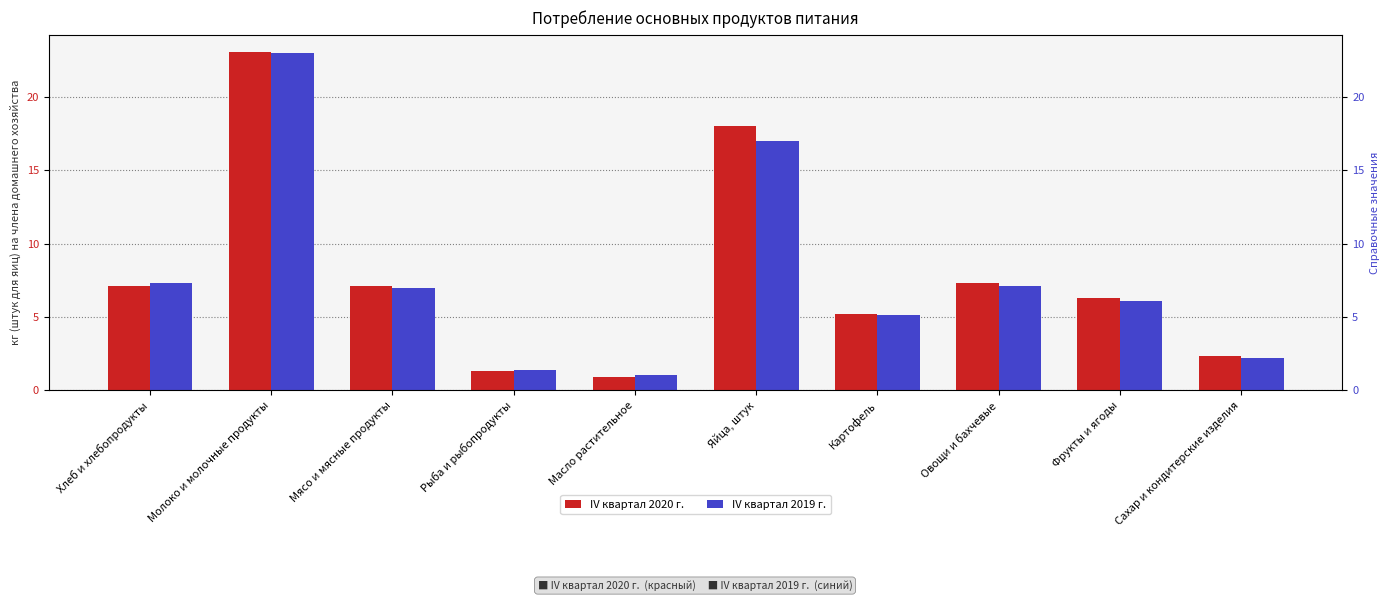

What is the smallest value displayed?

0.9